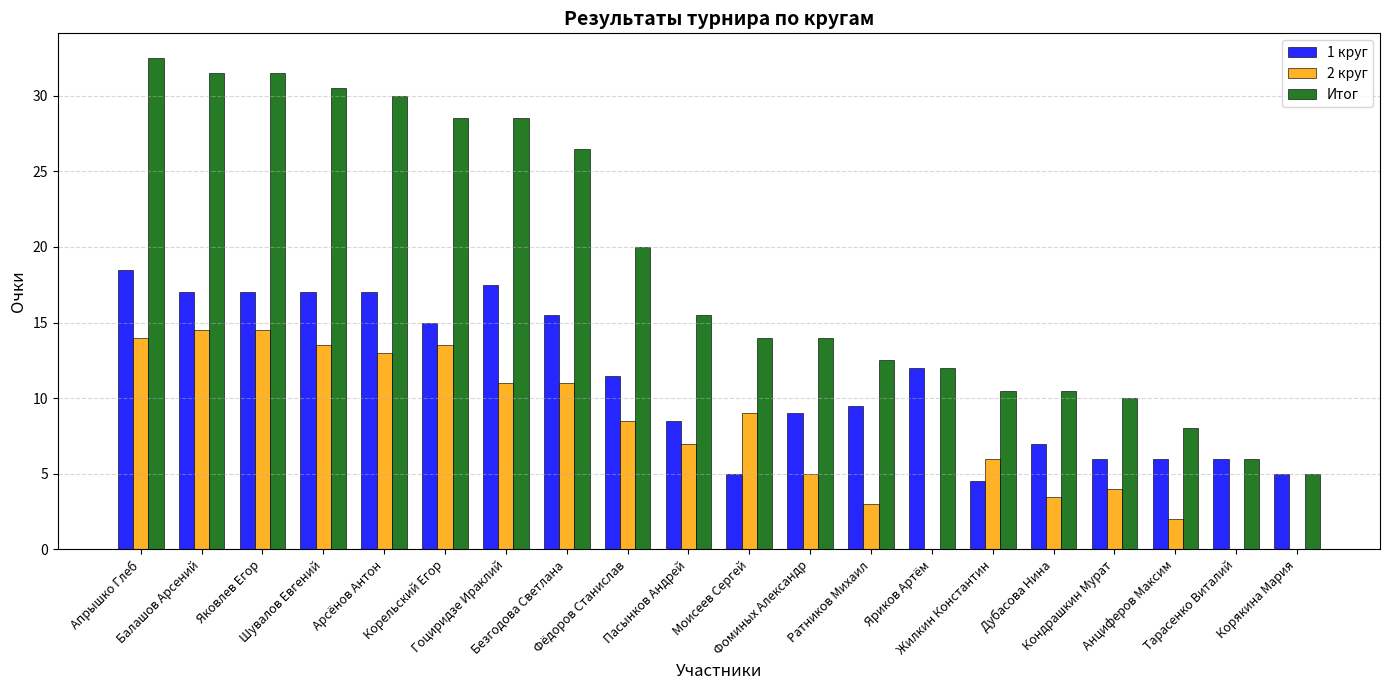

Where does the 2 круг series first go above 8?

Апрышко Глеб